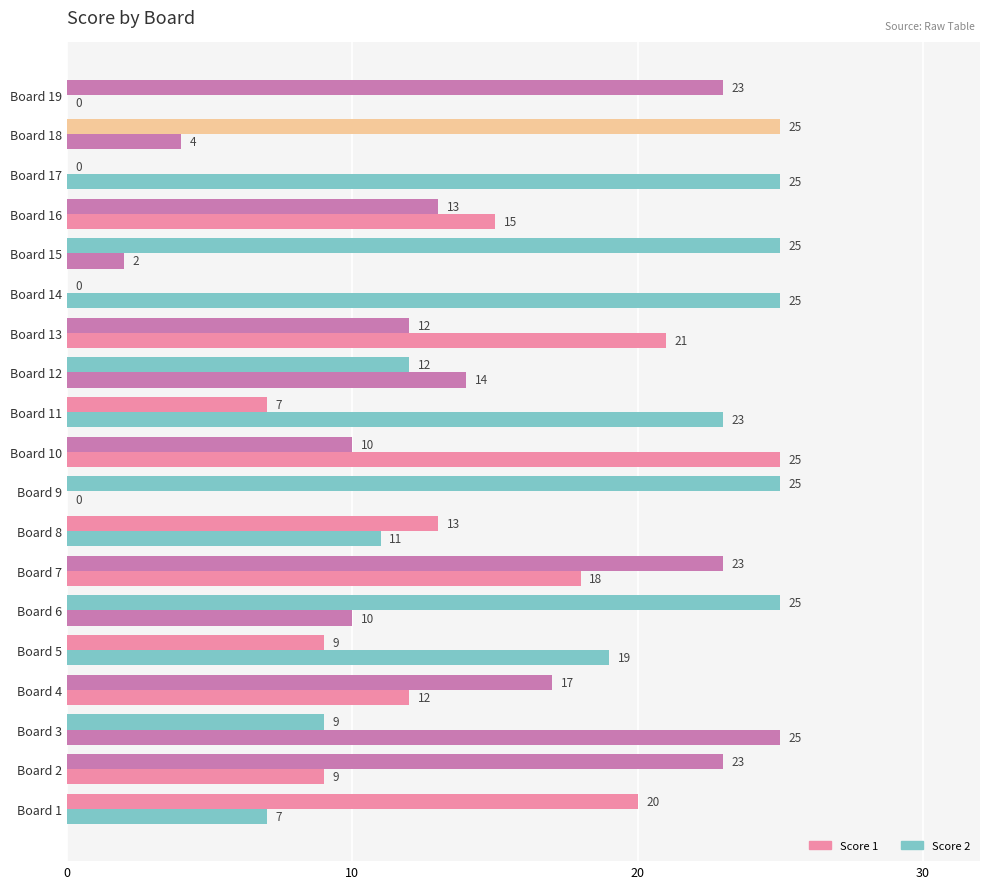

Count the number of data series in this chart.

2